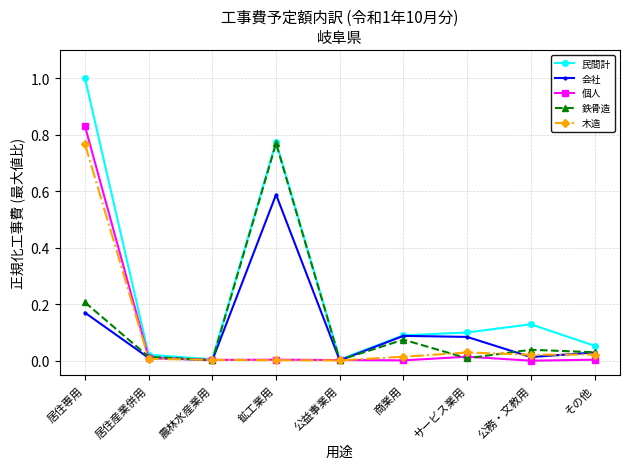

Which series has the widest spread of values?

民間計